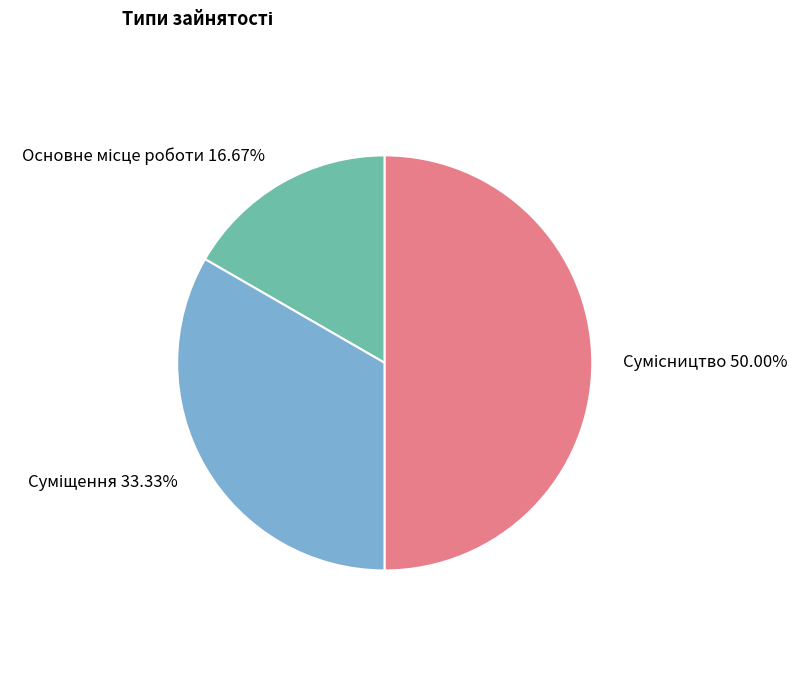

Which slice is the smallest?

Основне місце роботи